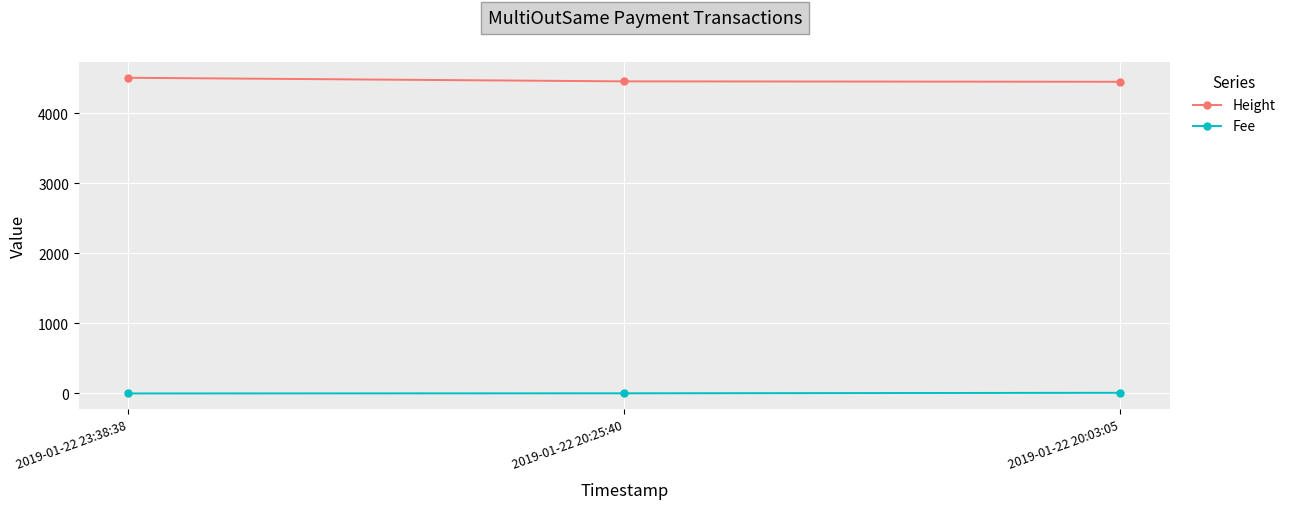

How many values in the Fee series exceed 2?

2